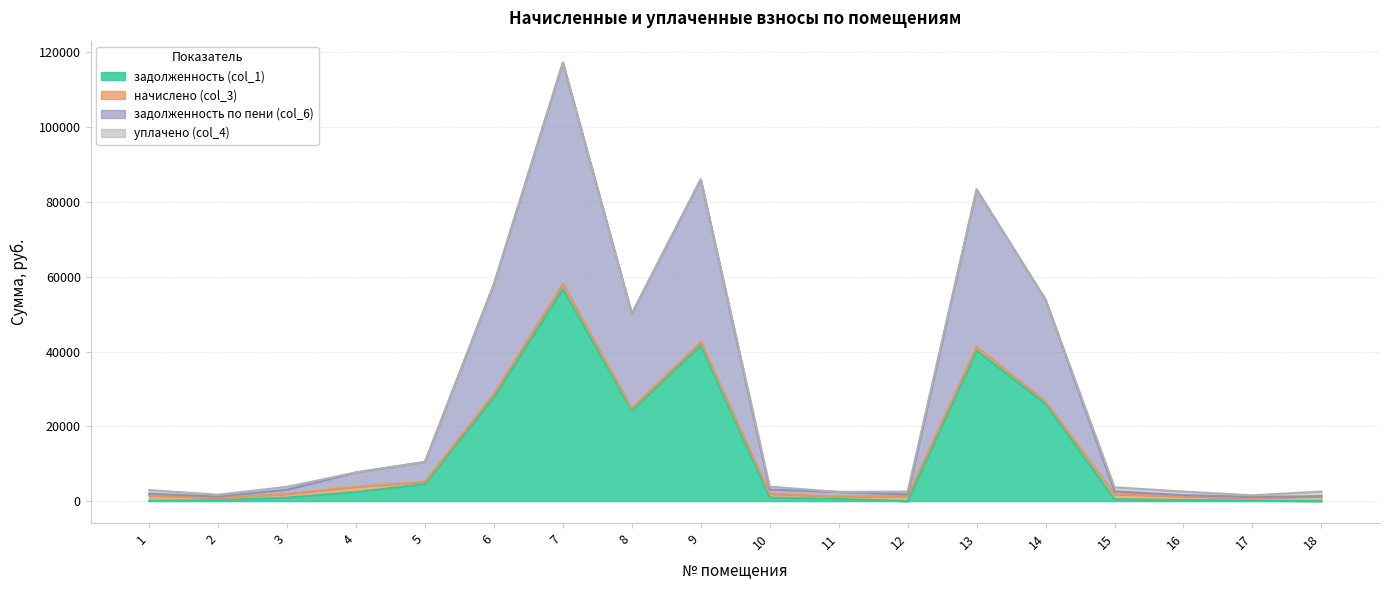

How many interior local valleys does the задолженность (col_1) series have?

2